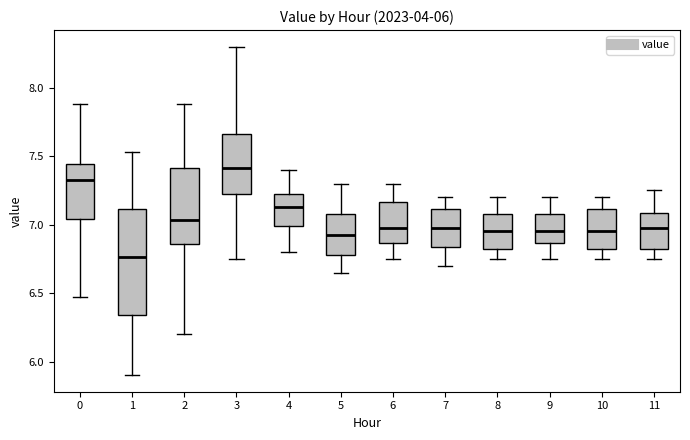

Which box is the tallest, from its lower edge to its upper edge?

1